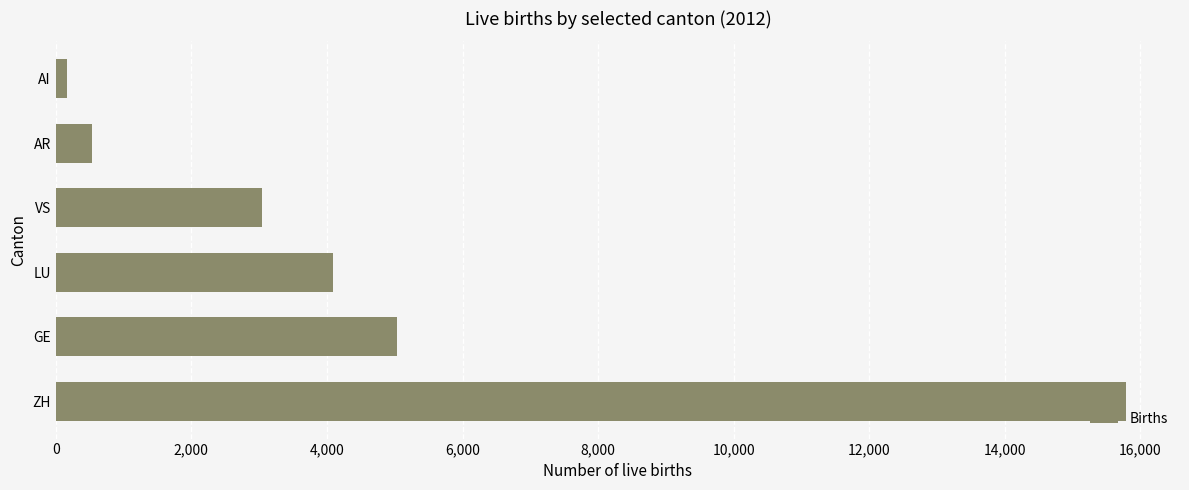

The chart shows a value of 15794 at ZH. True or false?

True